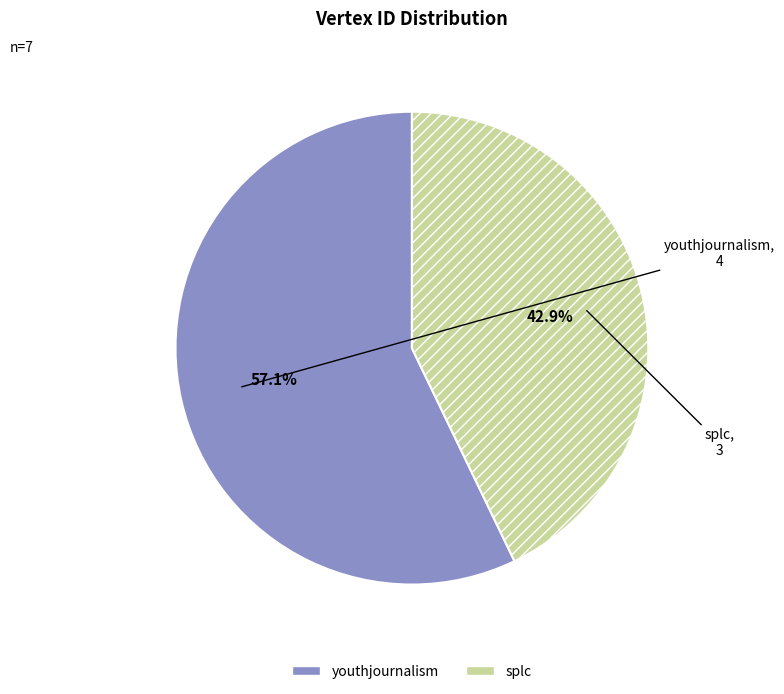

Is it true that youthjournalism is 45% of the pie?

False